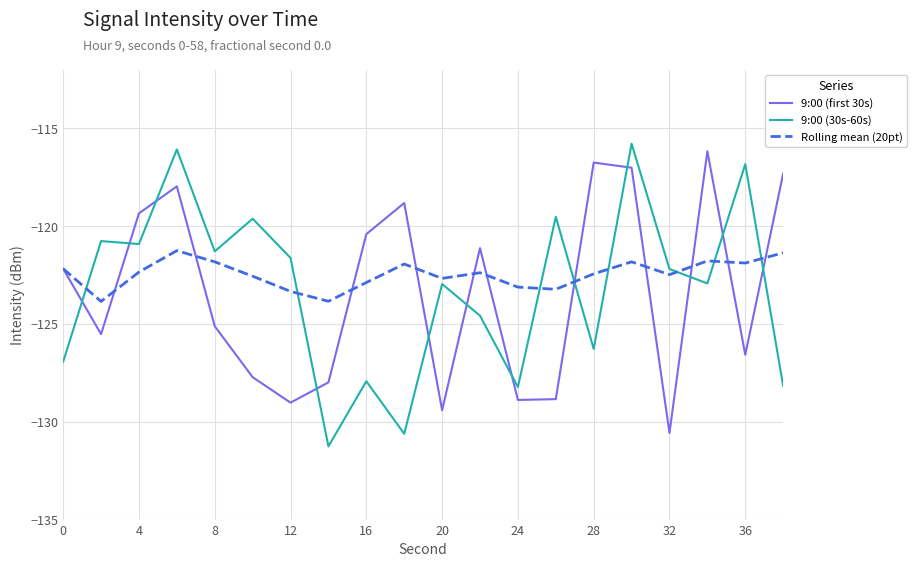

After their last crossing, which series has the higher values: 9:00 (30s-60s) or Rolling mean (20pt)?

Rolling mean (20pt)